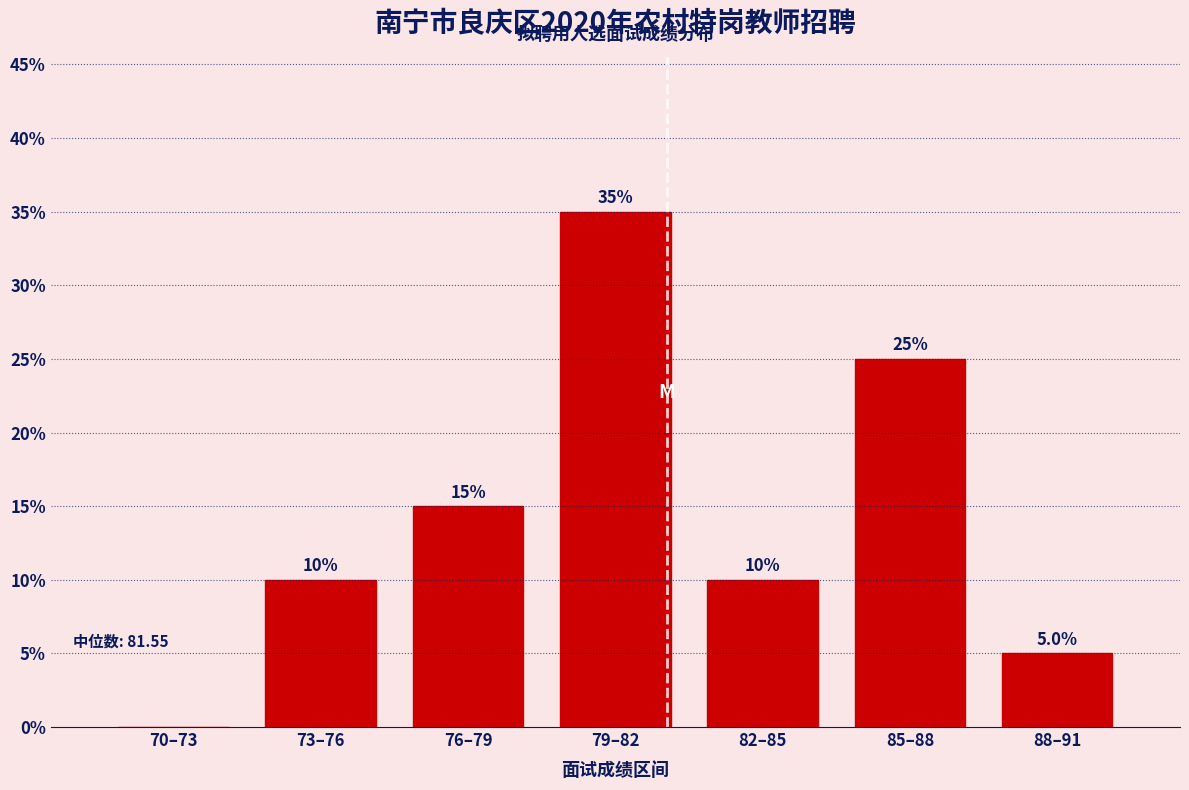

Reading right to left, extract all data points from this chart.

88–91=5	85–88=25	82–85=10	79–82=35	76–79=15	73–76=10	70–73=0